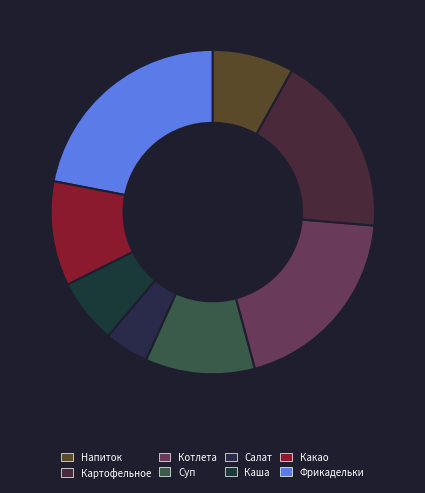

Count the number of slices in the pie.

8